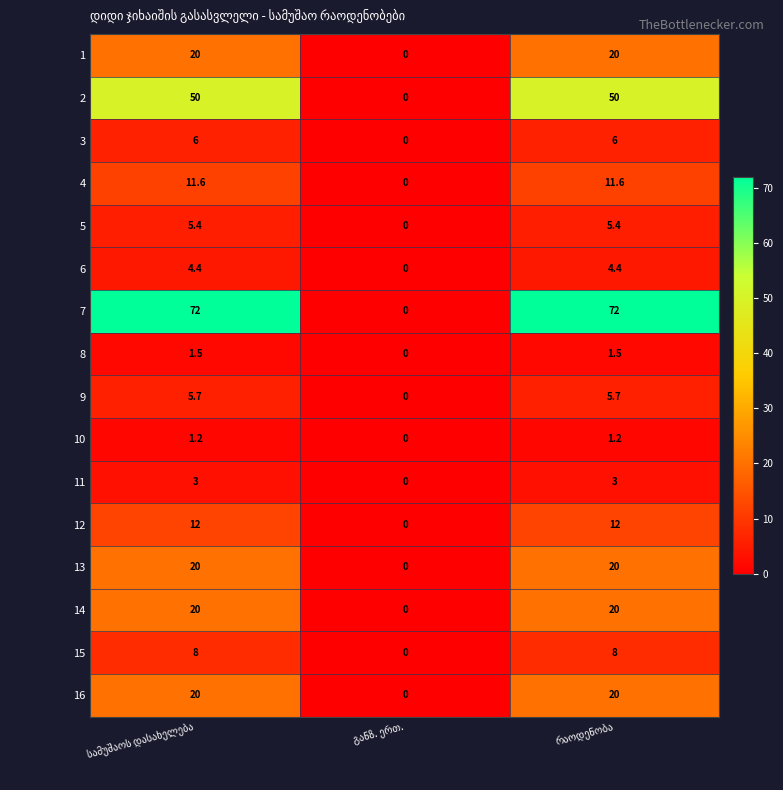

What is the difference between the maximum and minimum values in the 5 series?

5.4